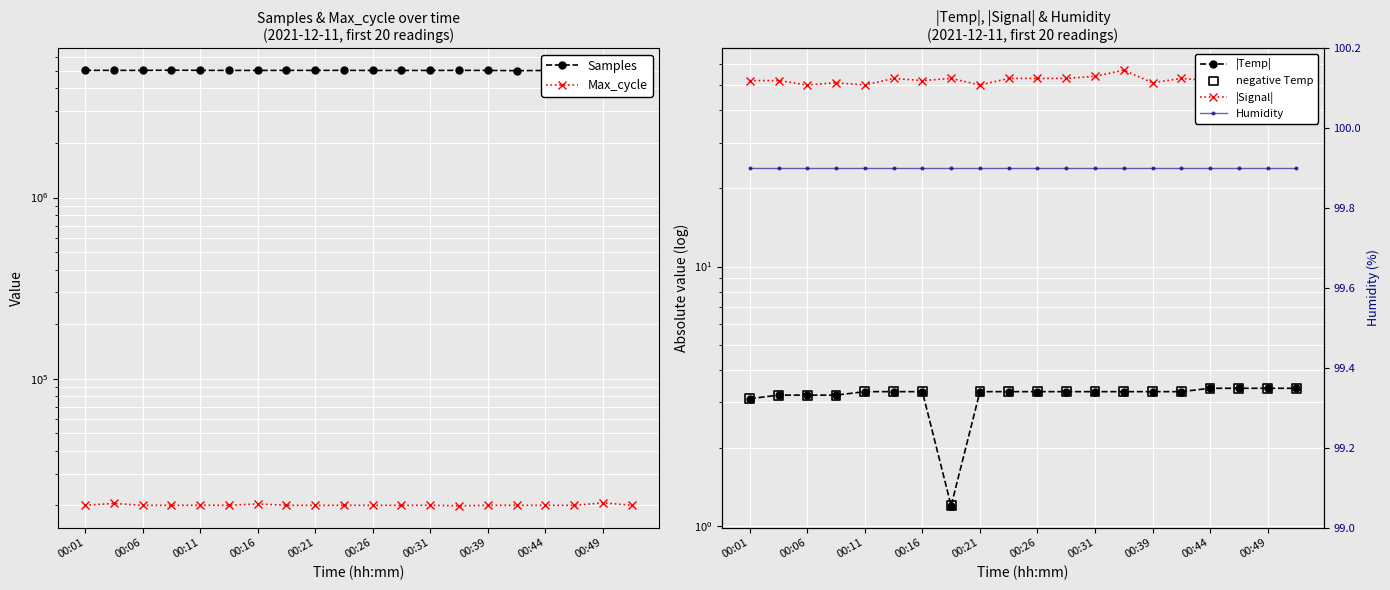

Which series reaches the maximum Y coordinate?

Samples